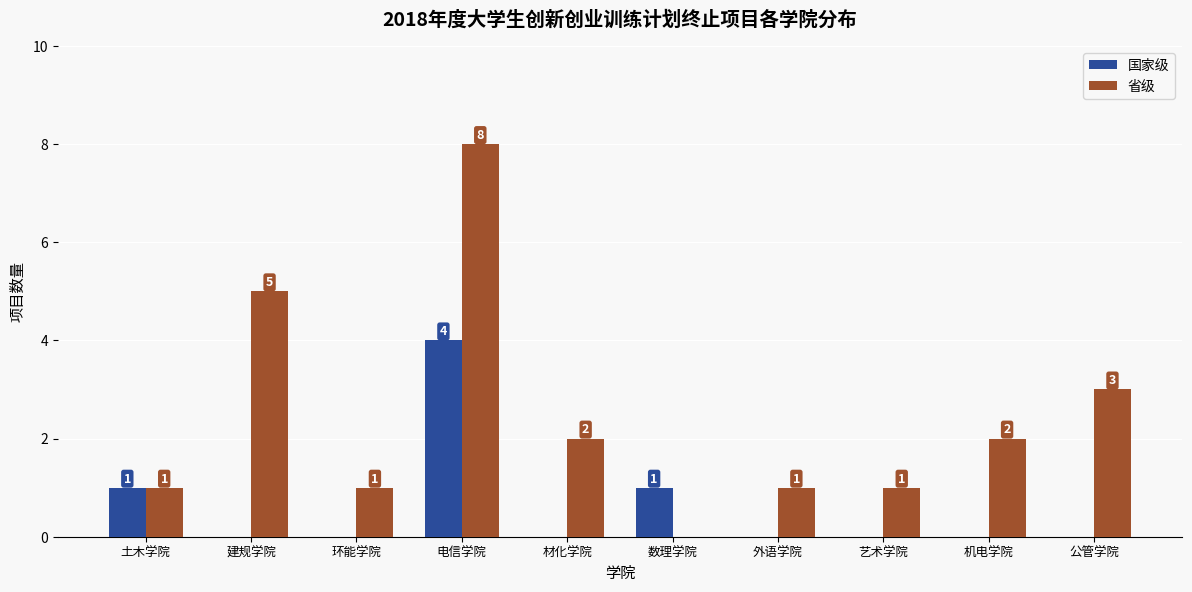

What is the total value across all series at 机电学院?

2